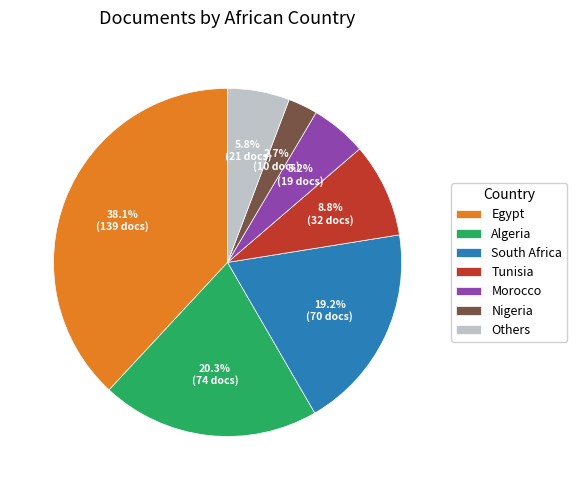

Rank the categories by value from lowest to highest.

Nigeria, Morocco, Others, Tunisia, South Africa, Algeria, Egypt